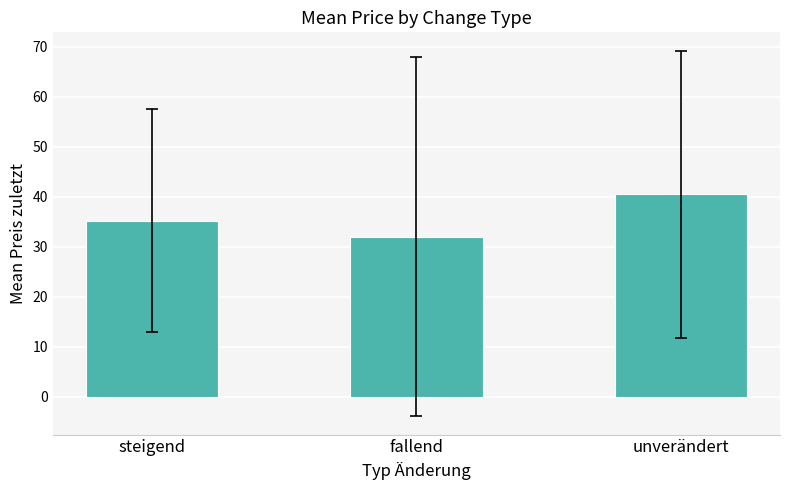

The chart shows a value of 19.8 at unverändert. True or false?

False